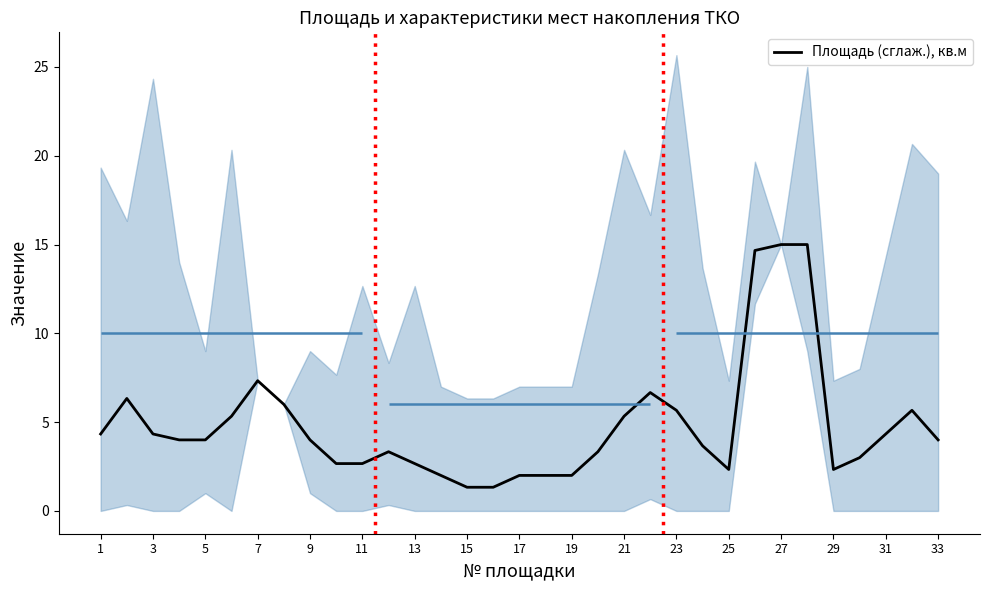

At which label is Площадь (сглаж.), кв.м closest to 8?

7